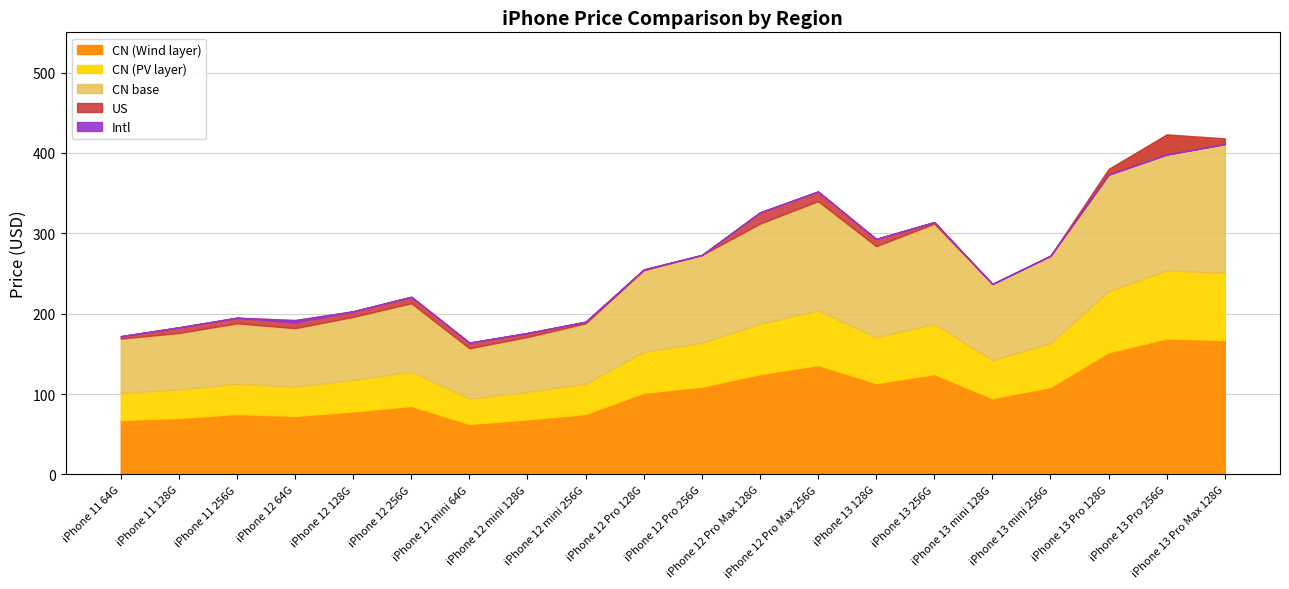

Is the value of US at iPhone 13 128G greater than the value of Intl at iPhone 12 mini 256G?

Yes